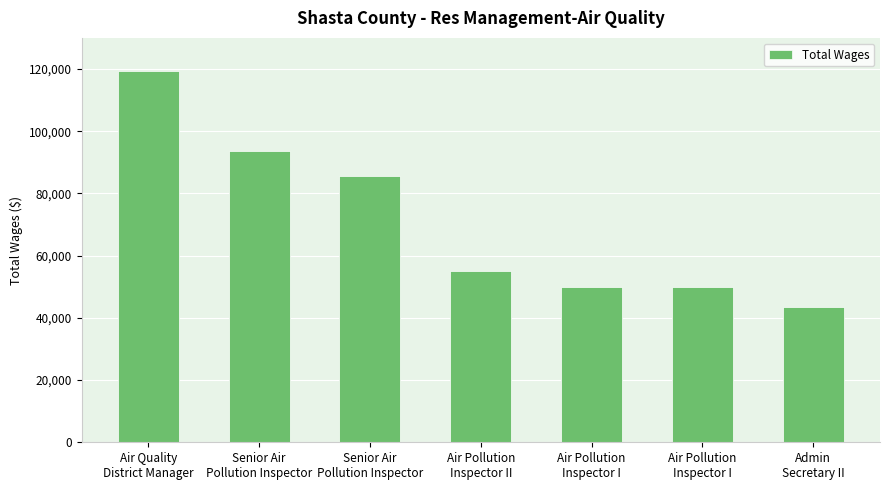

Is it true that the value at Air Pollution
Inspector I is 80217?

False